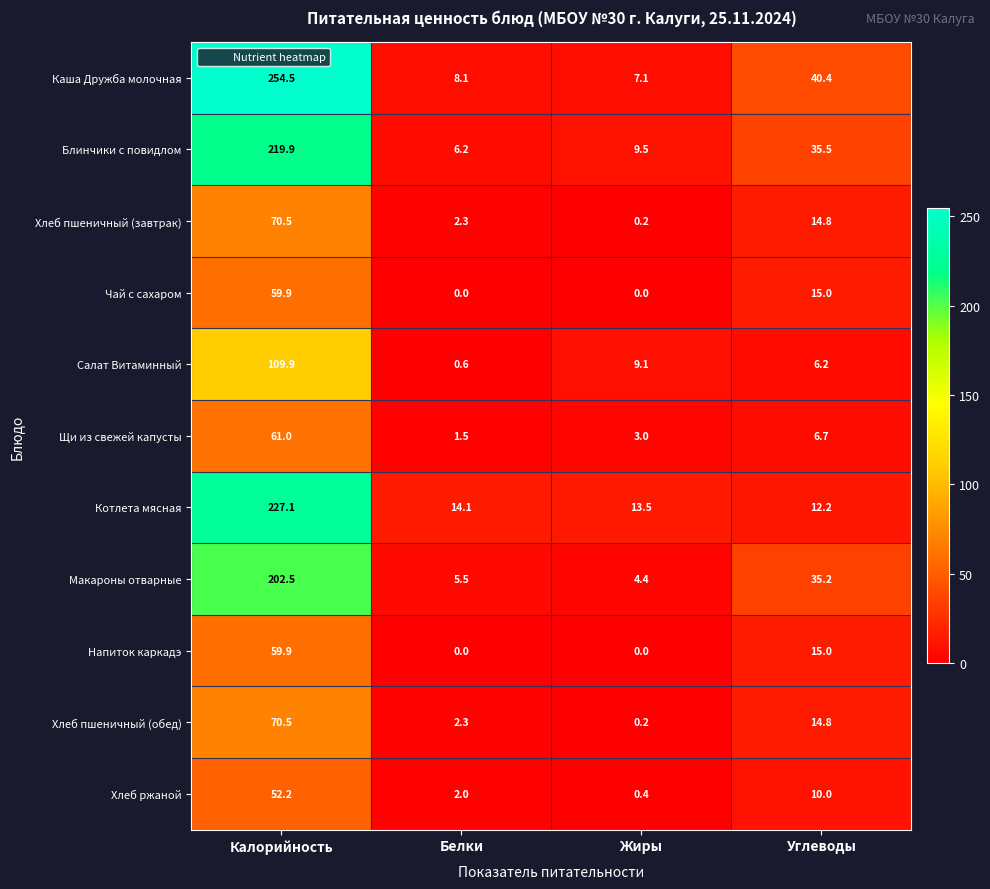

Which series has the largest total across all categories?

Каша Дружба молочная